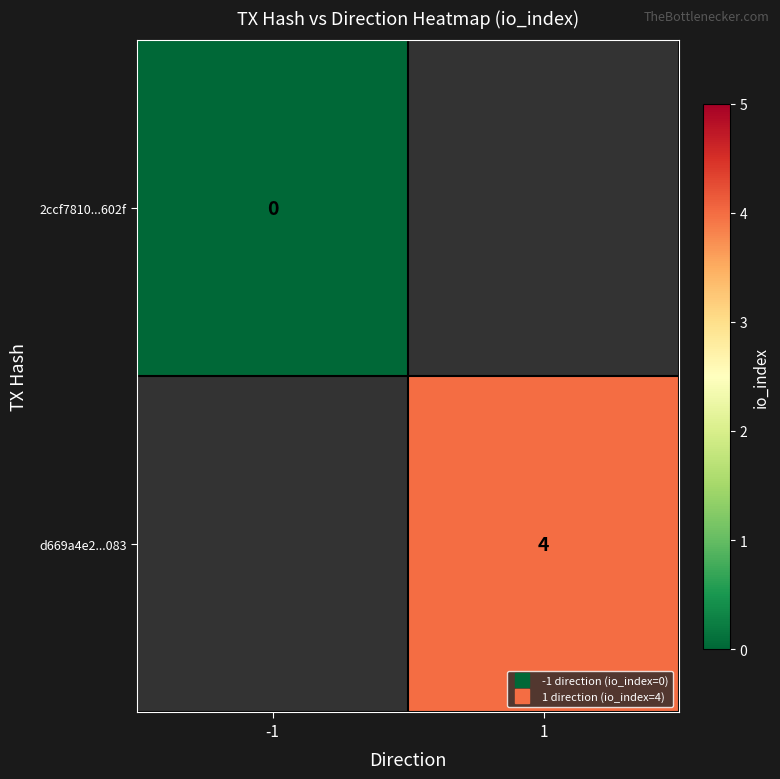

What is the greatest value displayed?

4.0